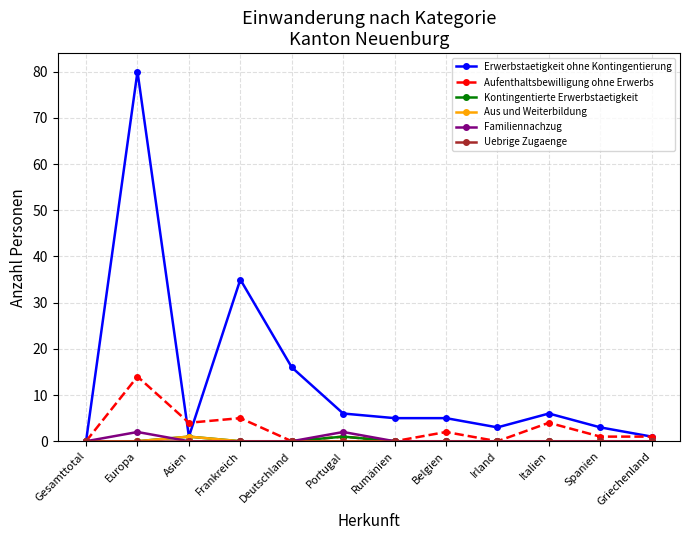

Where is the first local maximum for Aus und Weiterbildung?

Asien